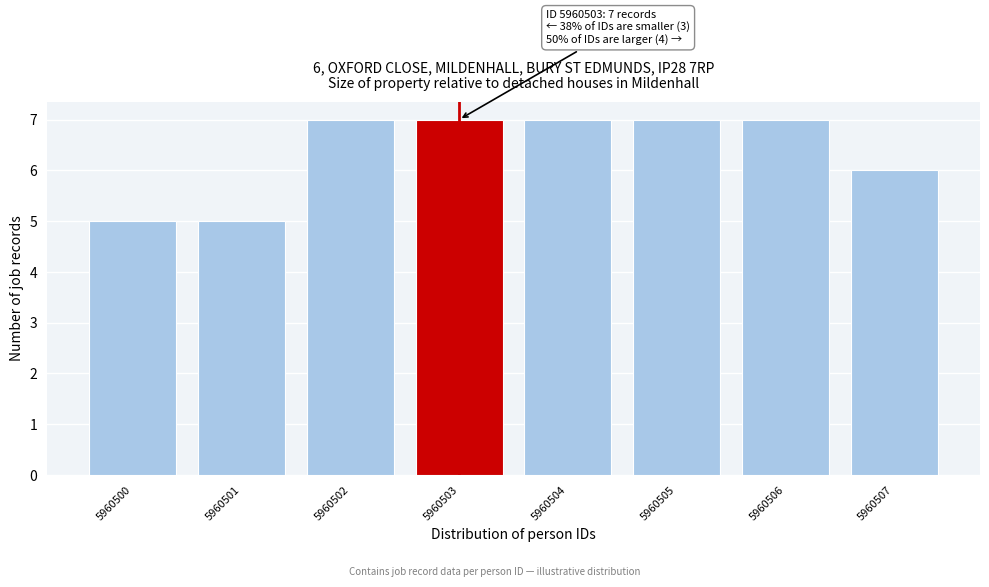

Reading left to right, transcribe all the data shown in this chart.

5	5	7	7	7	7	7	6